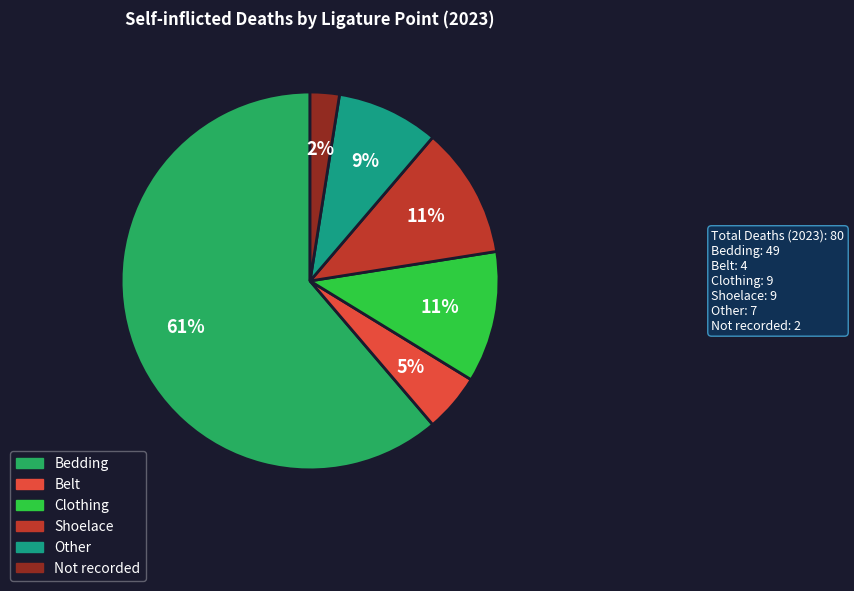

To the nearest percent, what is the average slice percentage?

17%